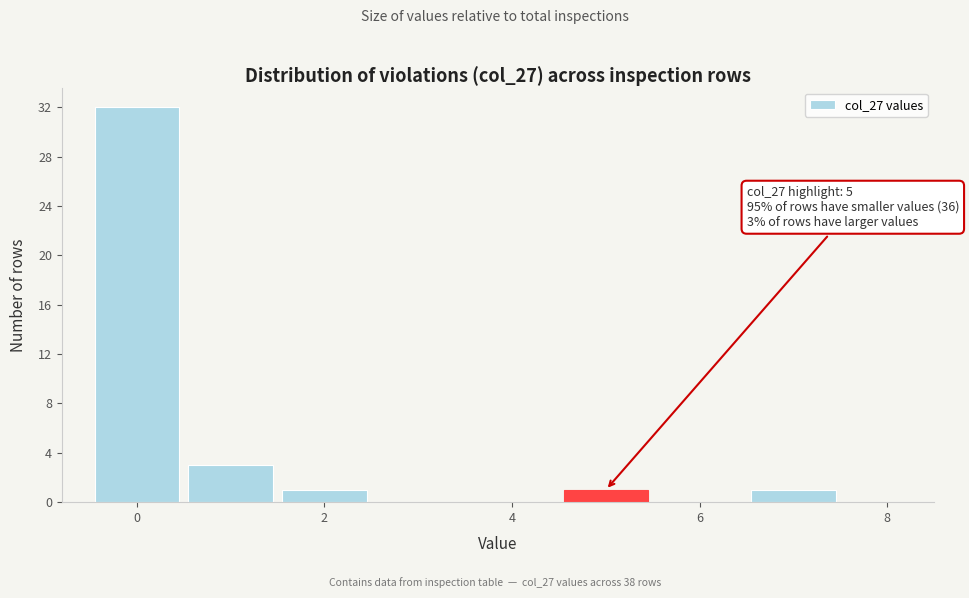

Which range on the x-axis has the tallest bar?

-0.5 to 0.5